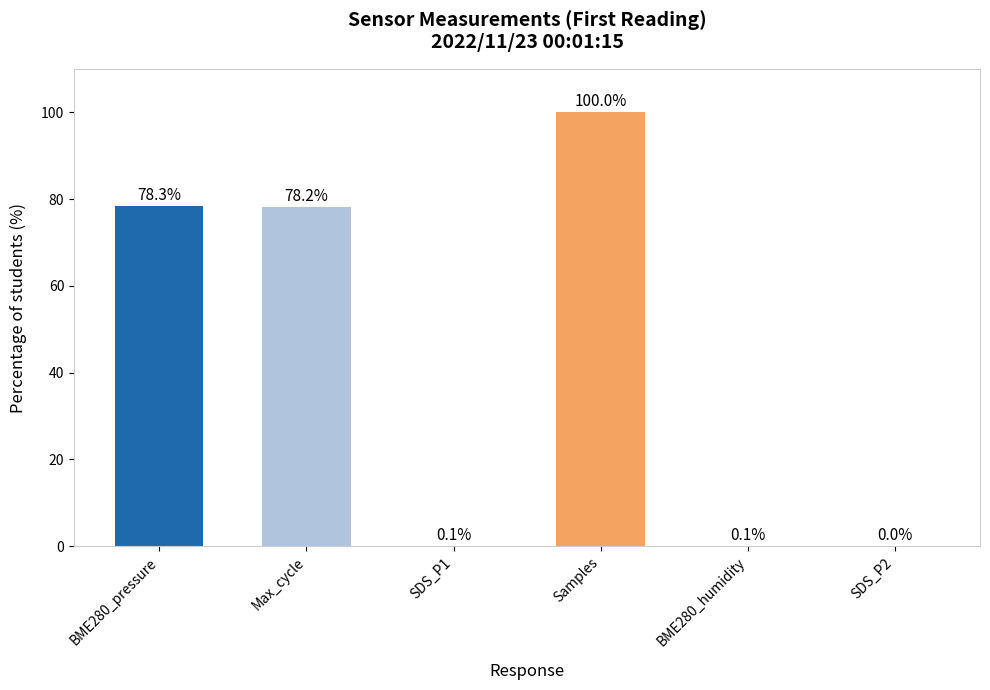

Are the bars grouped side by side (vs. stacked)?

No